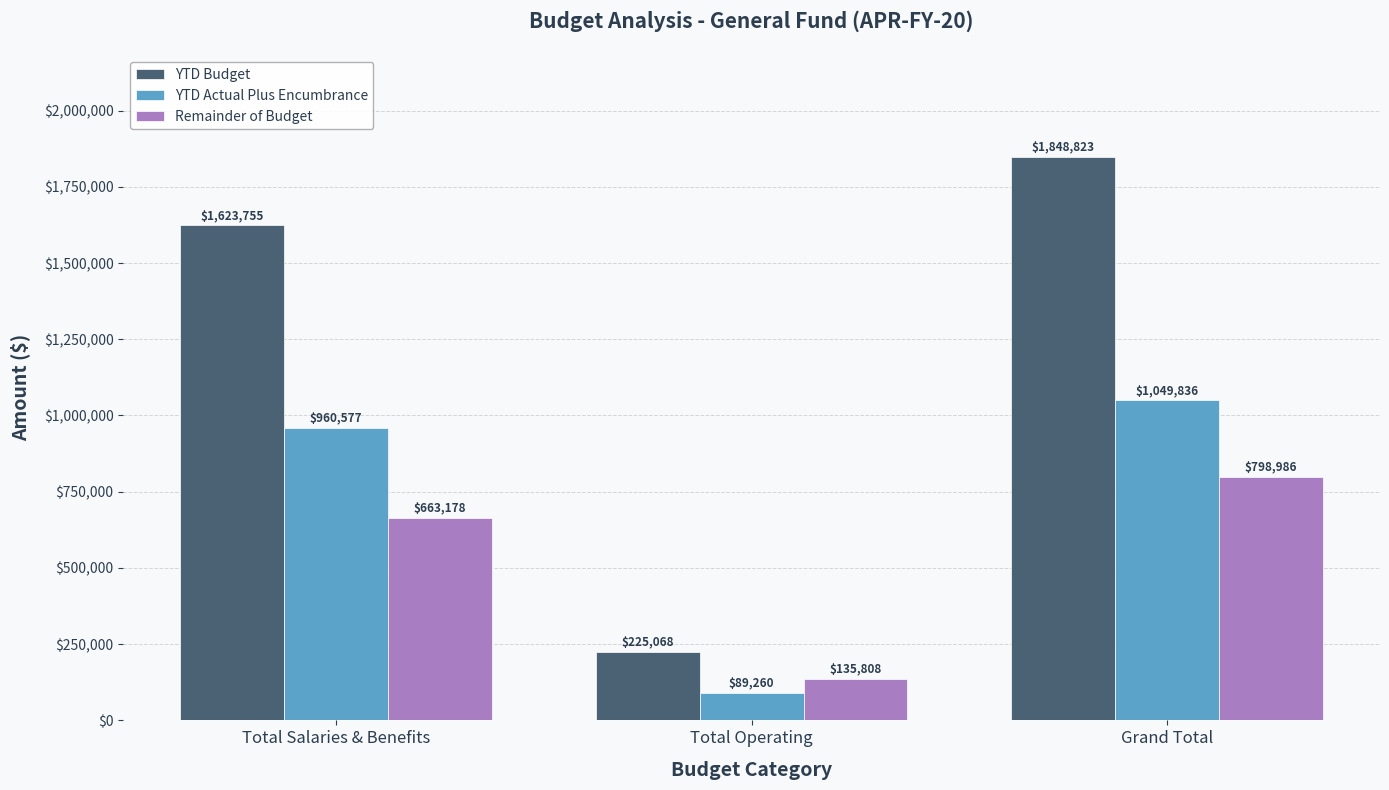

What is the value of the YTD Actual Plus Encumbrance bar at the 1st from the left?

960576.6